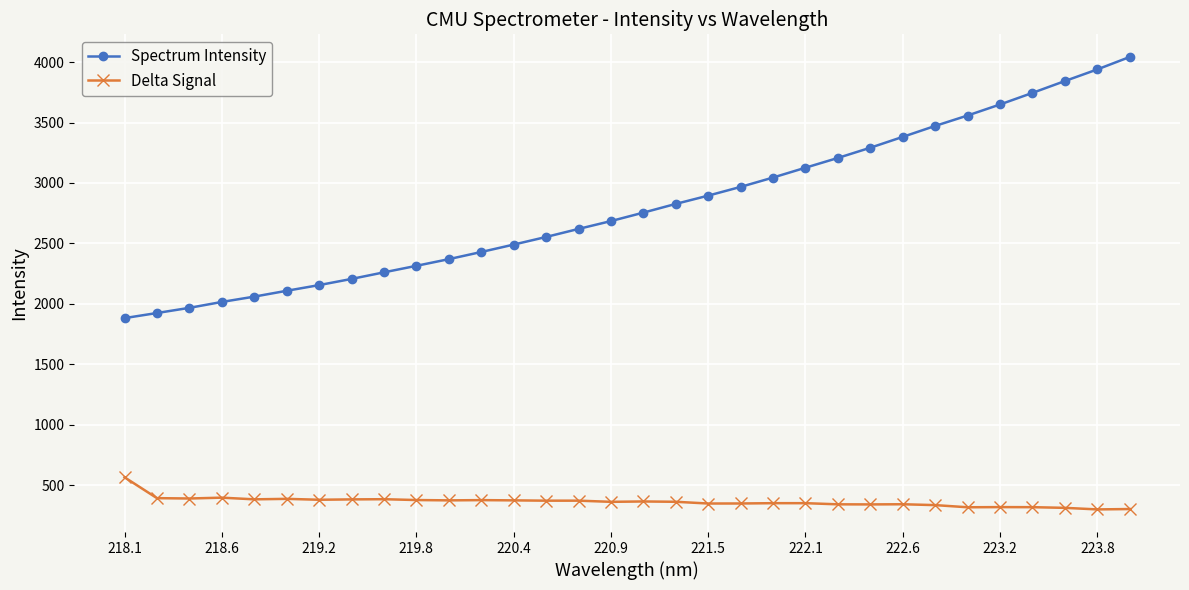

What is the maximum value for Delta Signal?

564.5